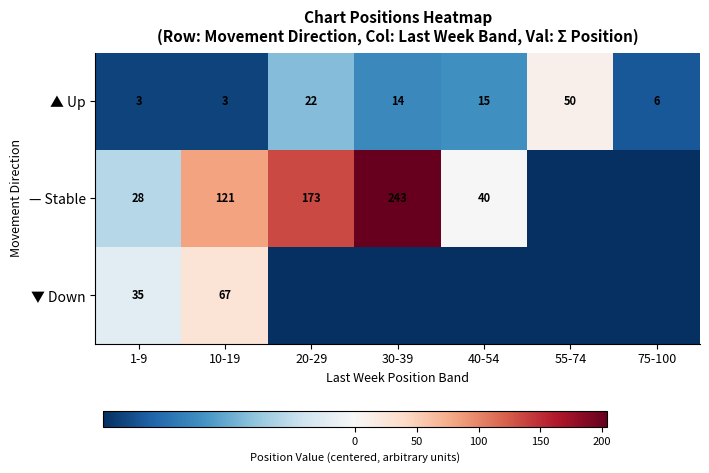

Is the value of ▲ Up at 10-19 greater than the value of — Stable at 10-19?

No